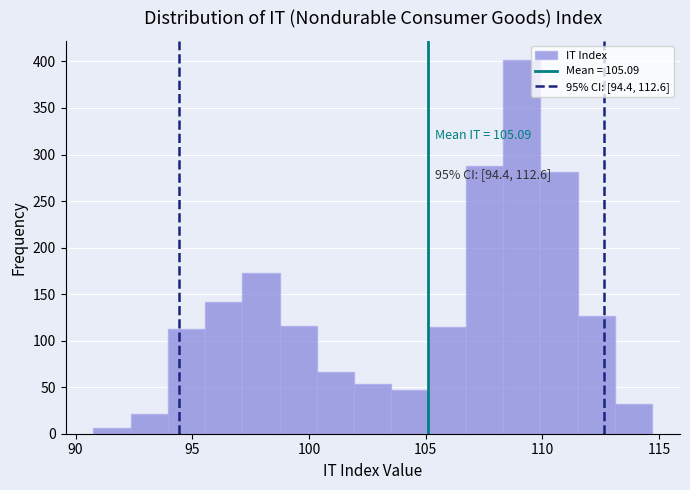

Read against the x-axis, roughly where is the centre of the tallest bar?

109.0